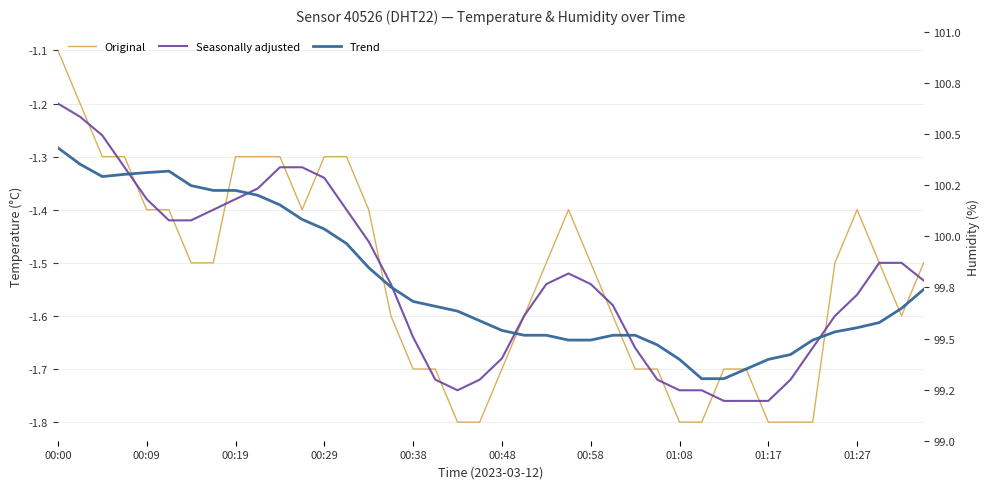

Read the Seasonally adjusted value at 15.

-1.5